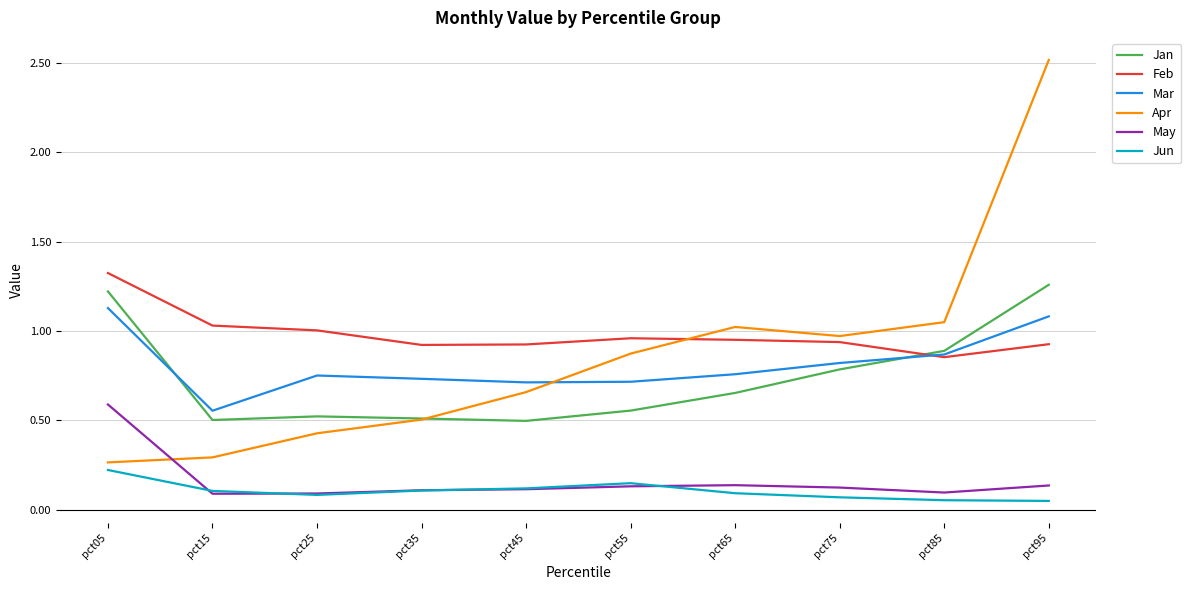

At which category is the sum across all series the highest?

pct95